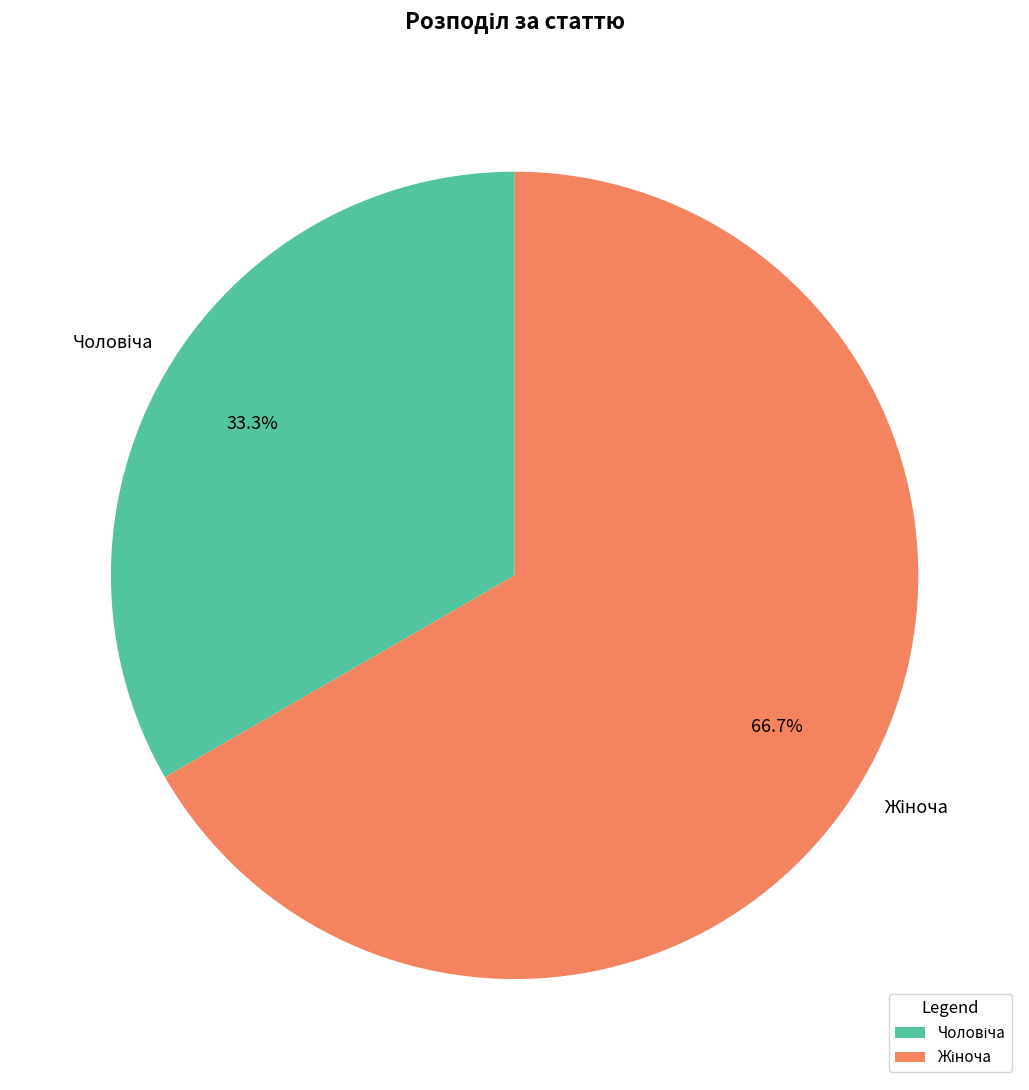

To the nearest percent, what is the average slice percentage?

50%